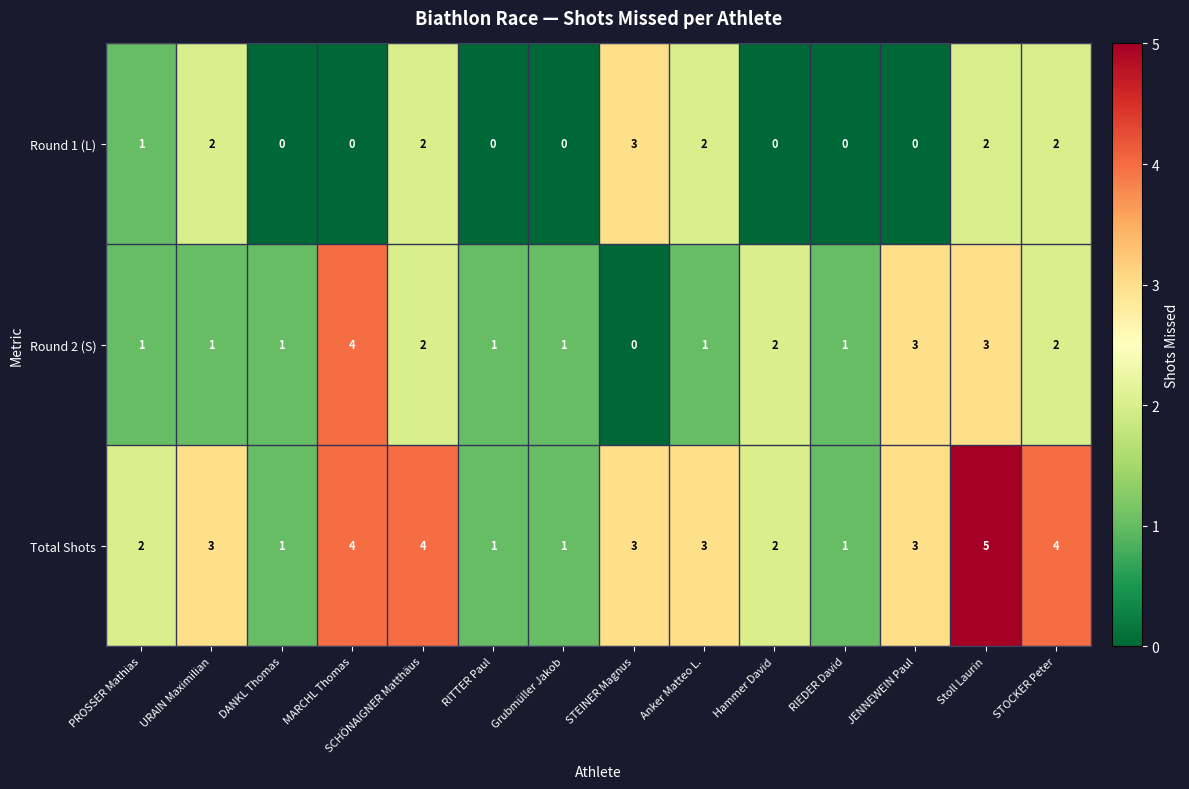

List the series in order of their peak value, lowest first.

Round 1 (L), Round 2 (S), Total Shots